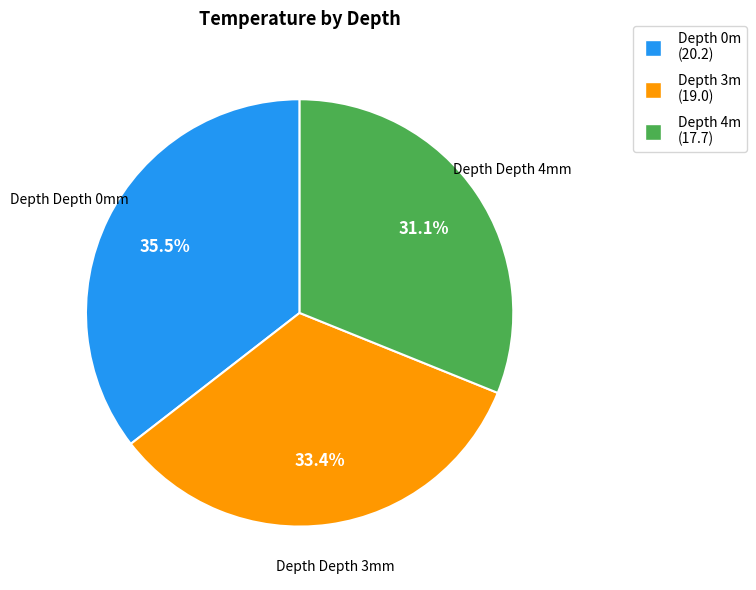

Is there any slice that represents more than half of the pie?

No